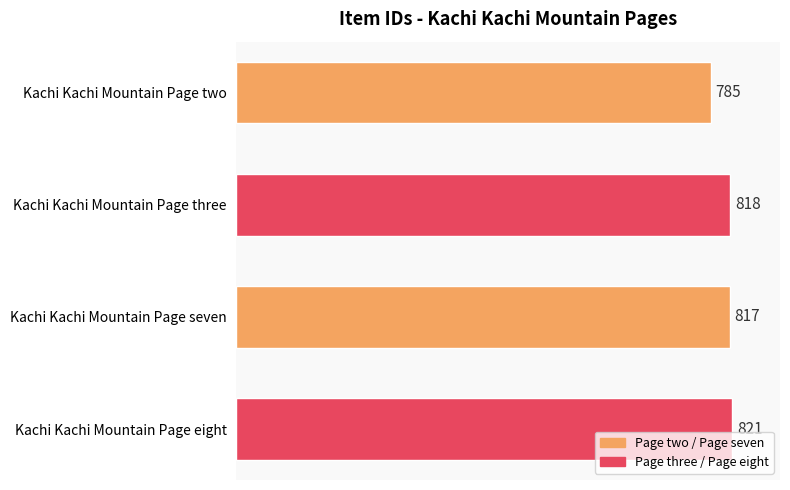

What is the ratio of the value at Kachi Kachi Mountain Page seven to the value at Kachi Kachi Mountain Page eight?

1.0